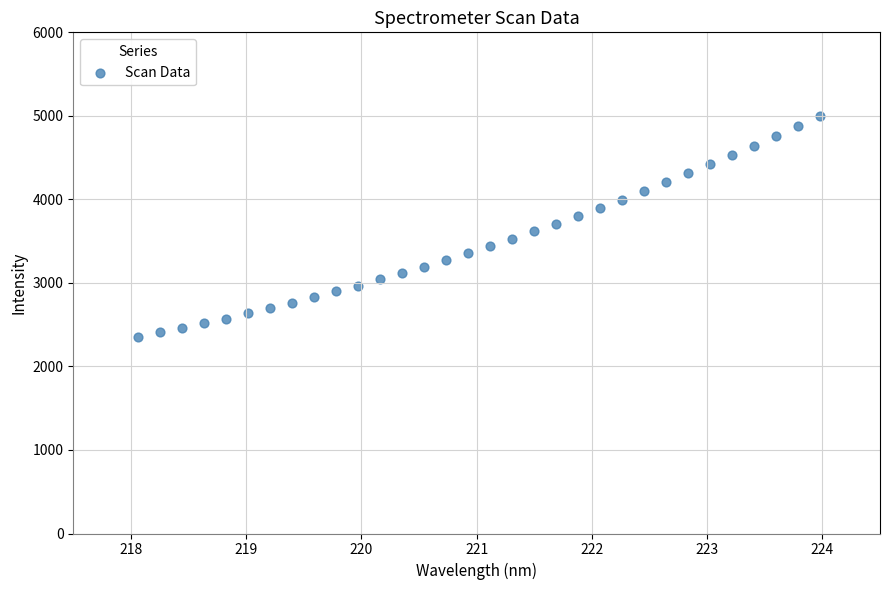

What is the range of X values (max minus min)?

5.9